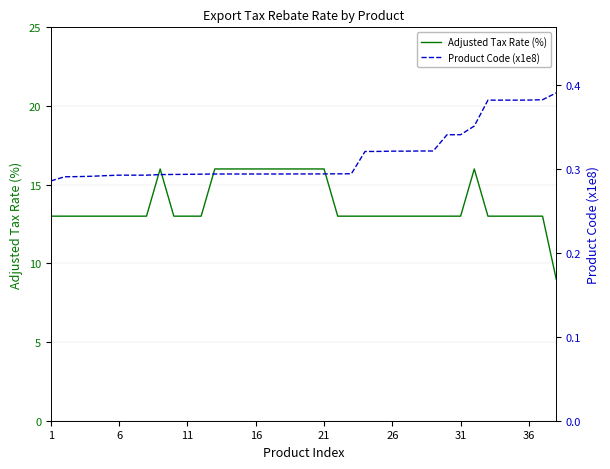

True or false: Adjusted Tax Rate (%) has more than 0 interior local peaks.

True